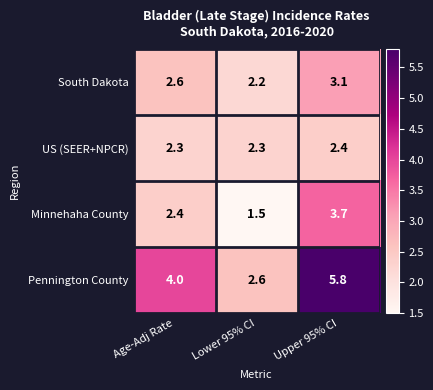

Which category has the highest value across all series?

Upper 95% CI